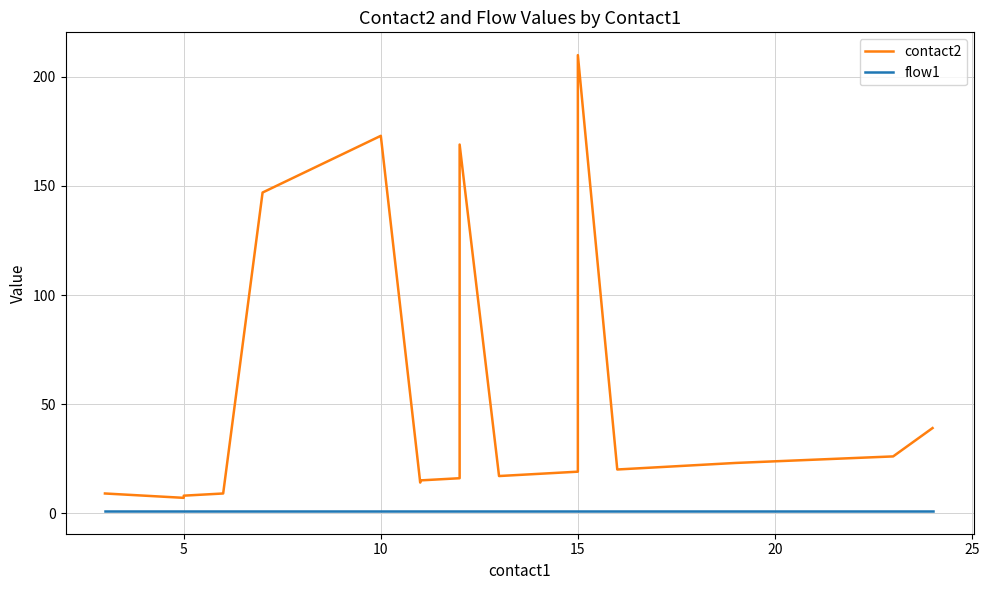

Is this an area chart (filled region under the line)?

No